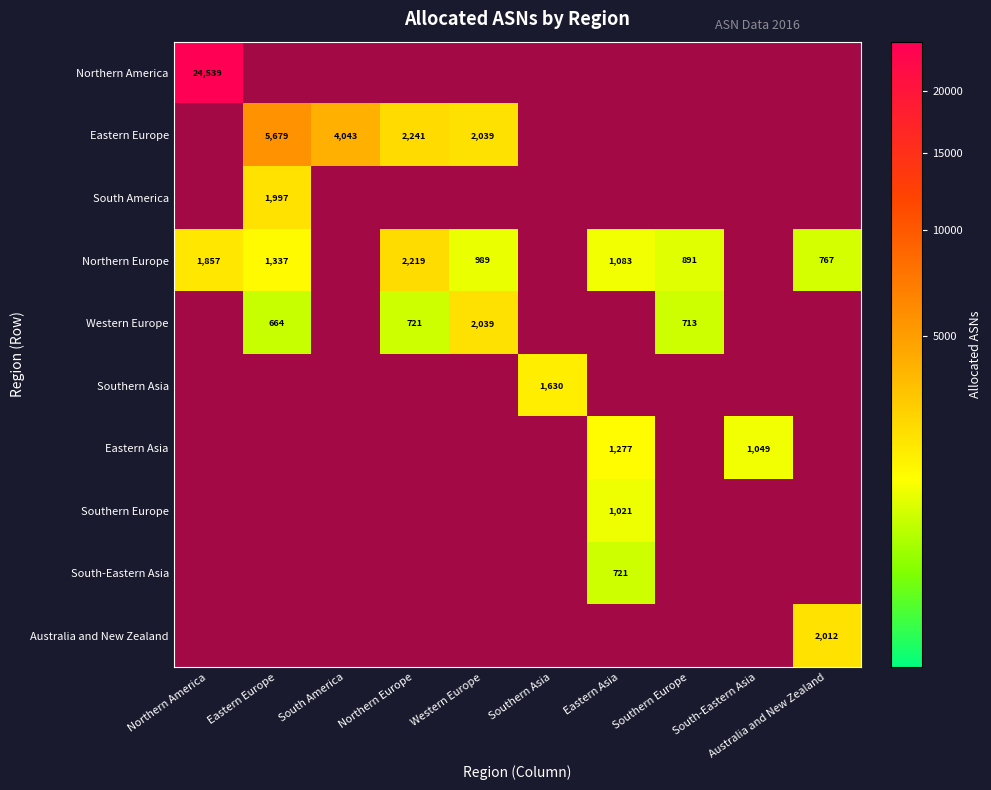

Is the value of Eastern Europe at South America greater than the value of Southern Europe at Northern America?

No